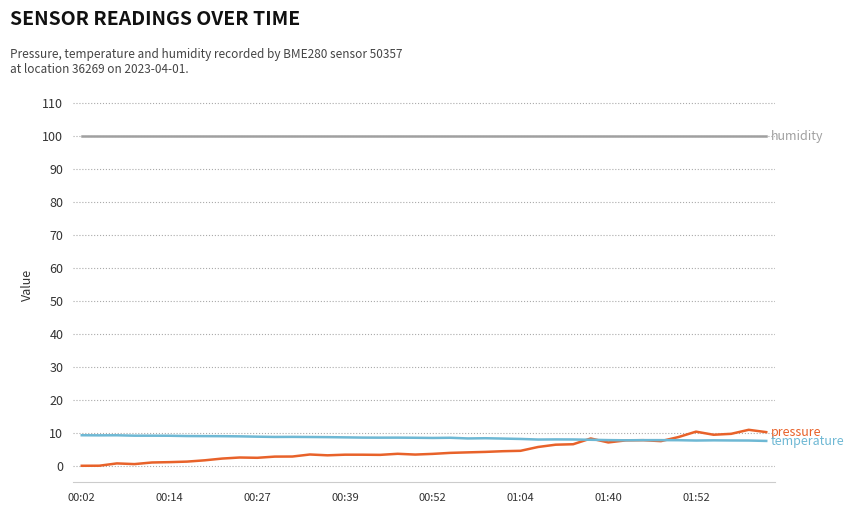

What is the greatest value displayed?

100.0